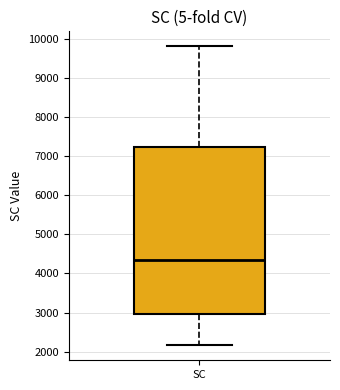

Where is the upper edge of the box for SC on the y-axis? The values are not printed on the chart, so give them approximately, as read against the axis.

7200